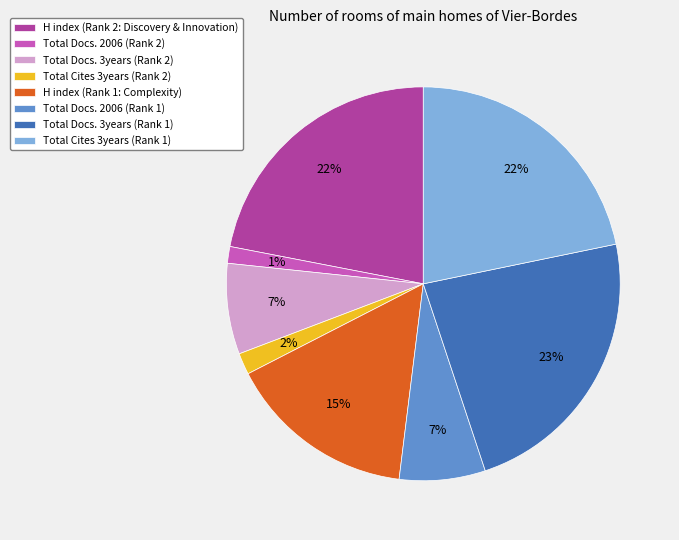

Is Total Cites 3years (Rank 2) the majority of the pie?

No